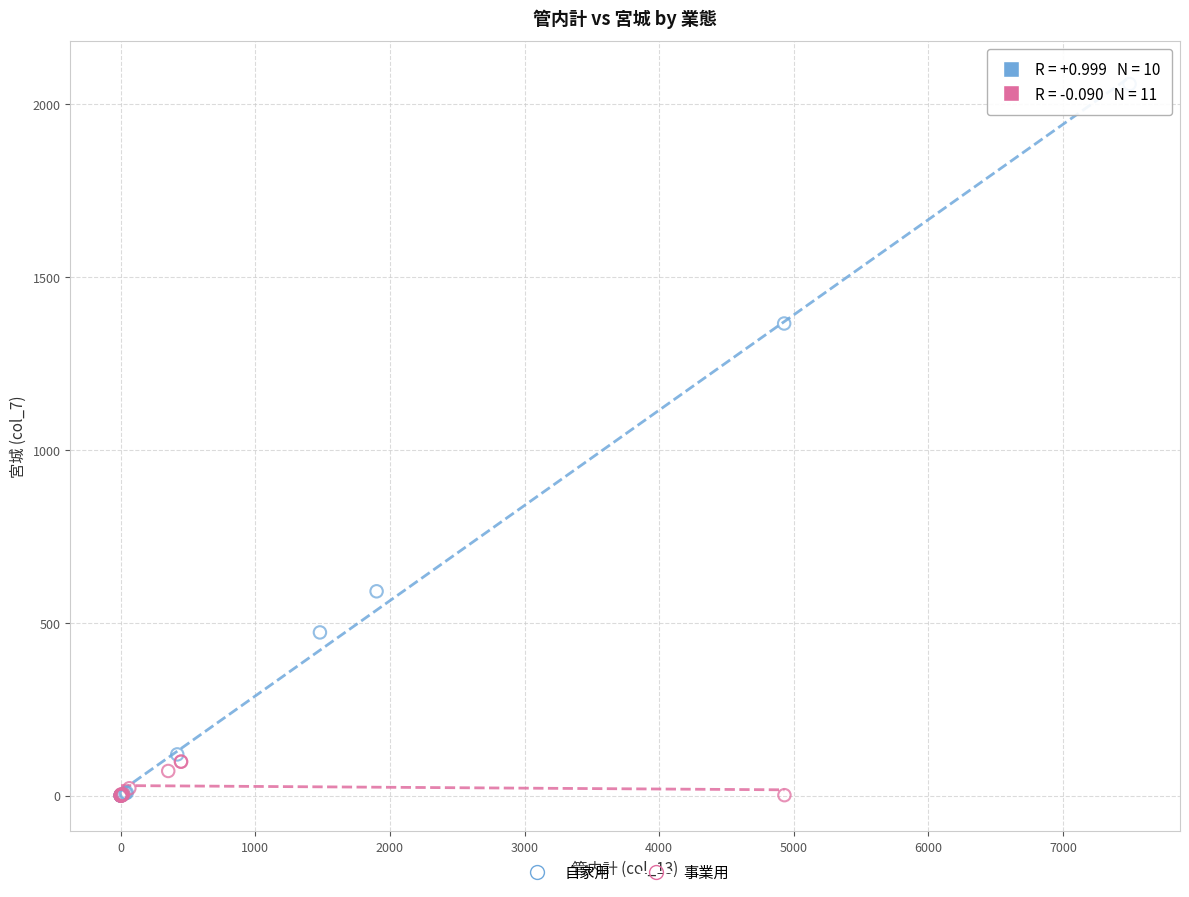

Which series contains the highest Y value?

自家用